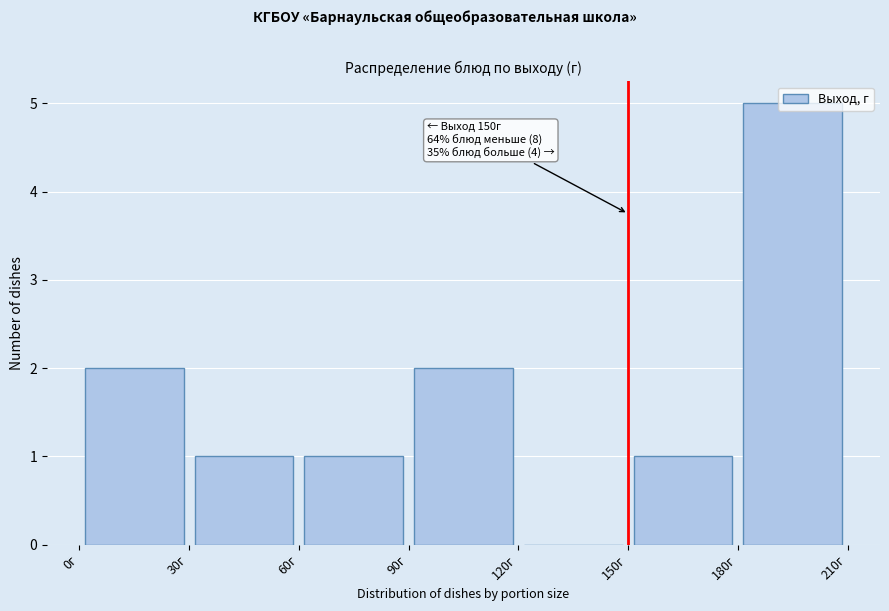

Which range on the x-axis has the tallest bar?

180 to 210